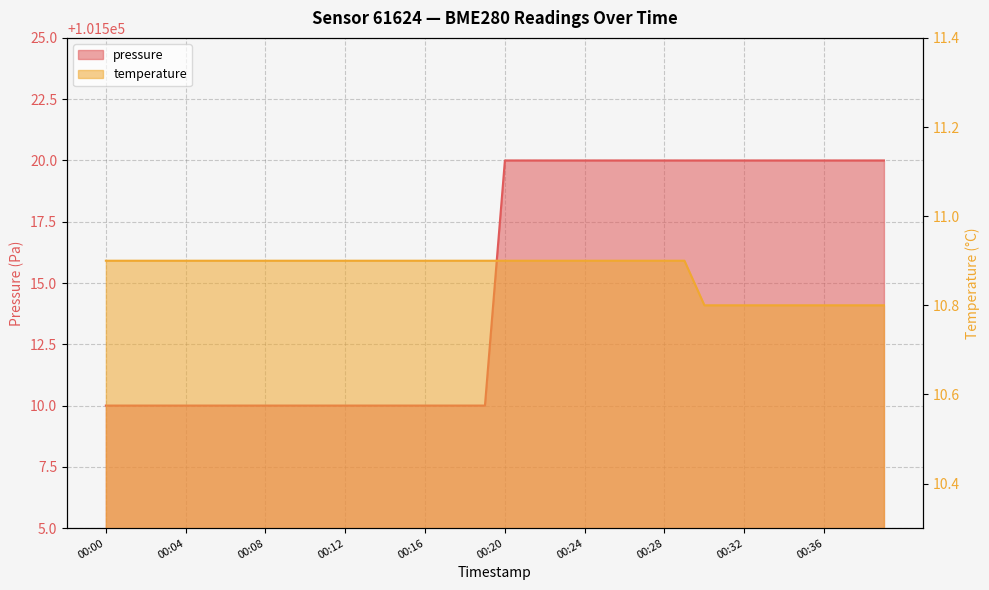

How many lines are shown in the chart?

2